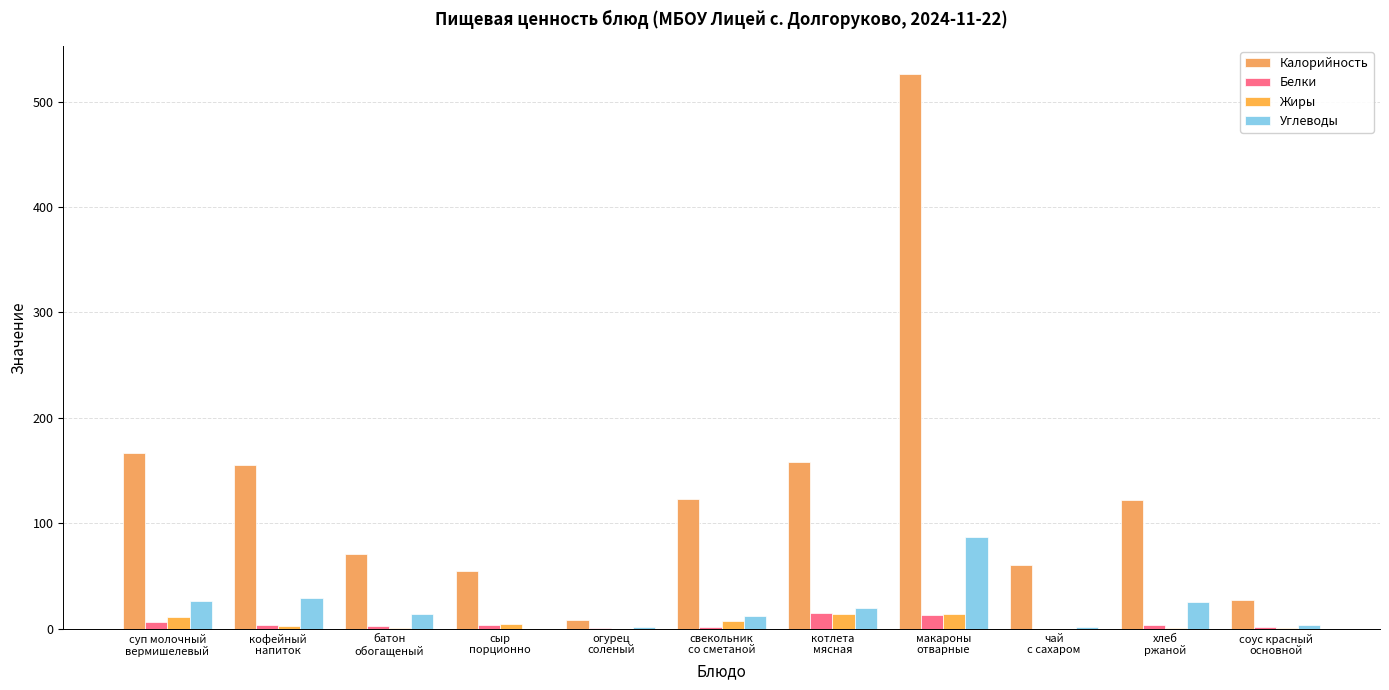

What is the label of the 3rd bar from the right?

чай
с сахаром